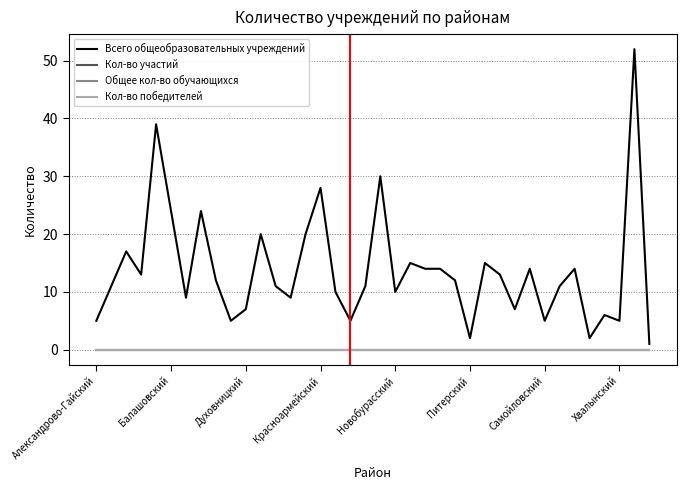

Does the chart have visible grid lines?

Yes